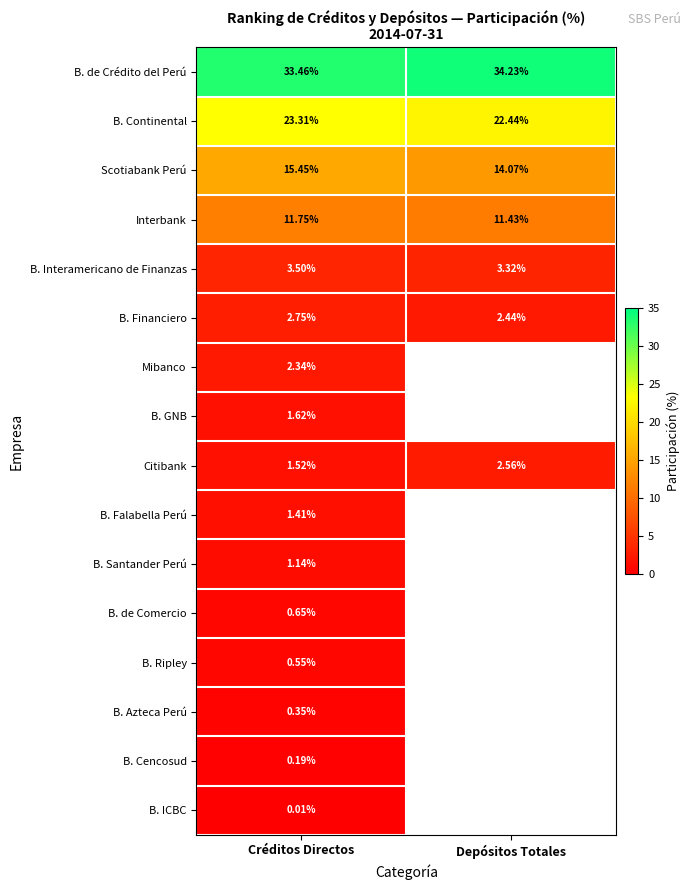

How many distinct data groups are displayed?

16